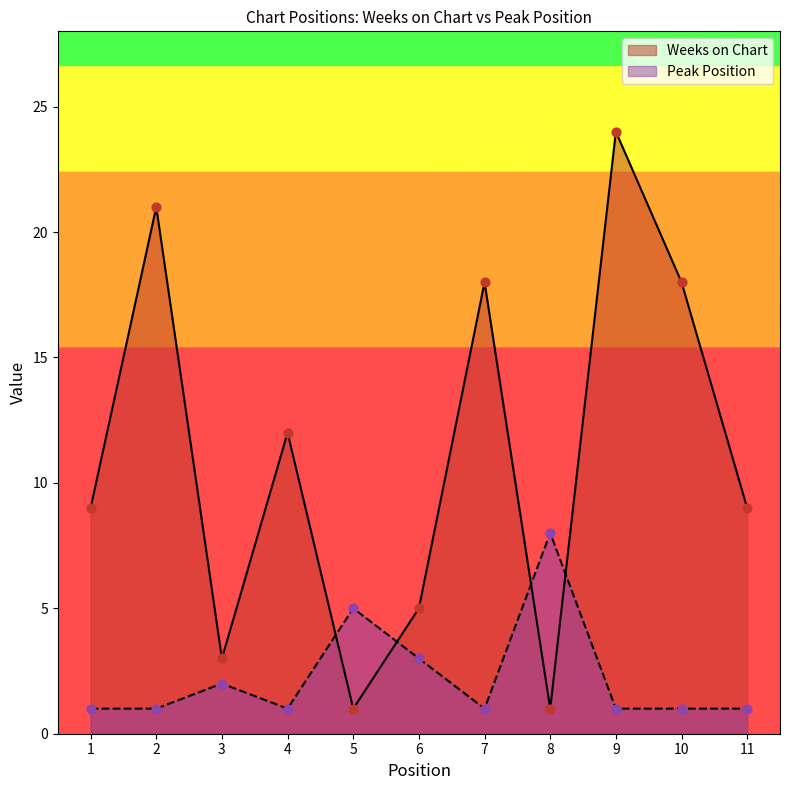

Which series reaches the minimum Y coordinate?

Weeks on Chart